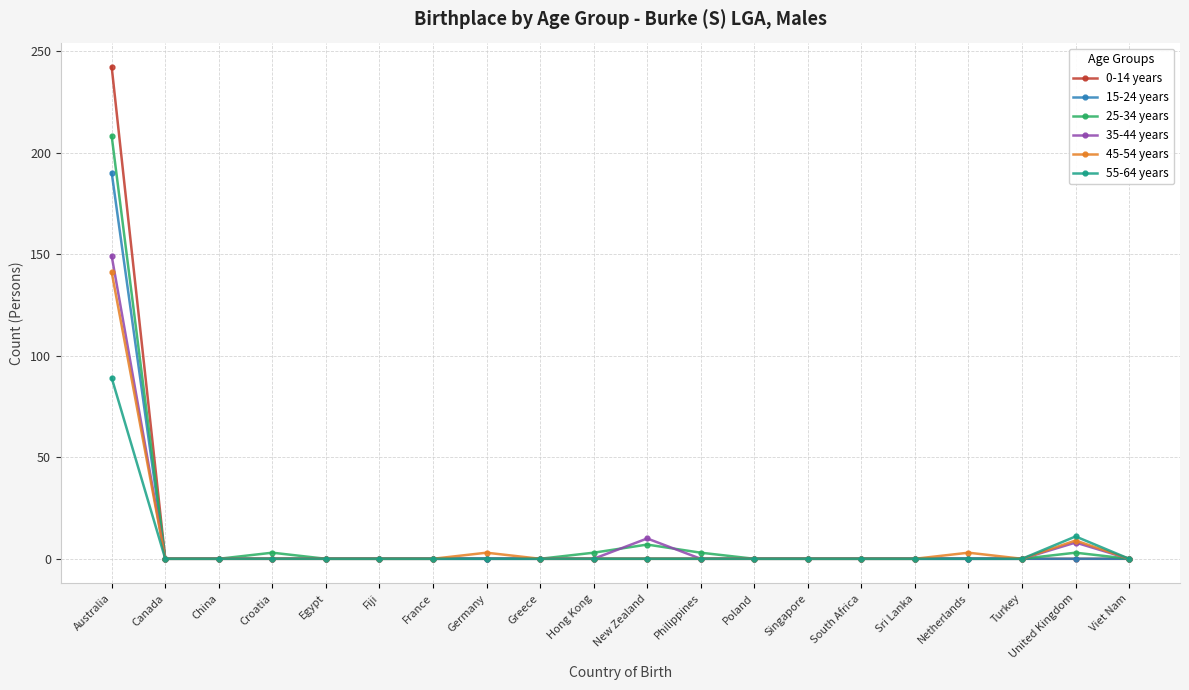

True or false: 15-24 years has a value of 77 at Australia.

False